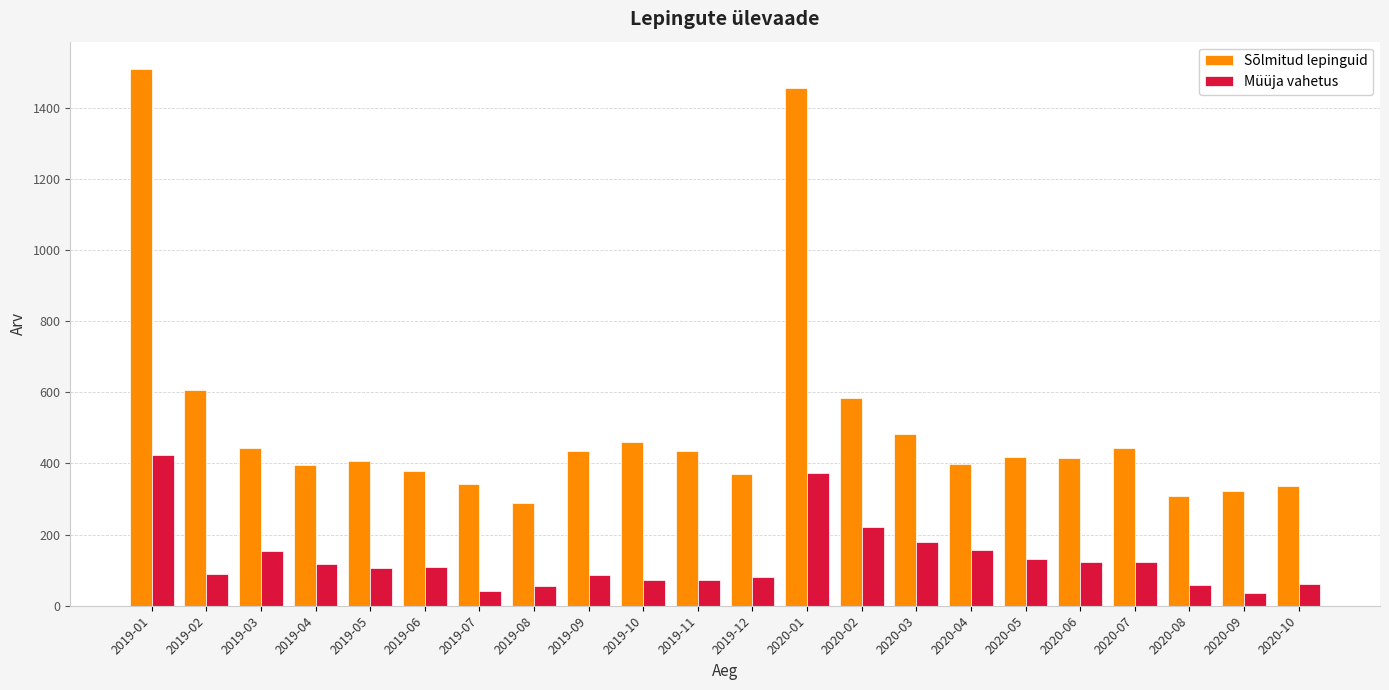

How many bars are there in each group?

2